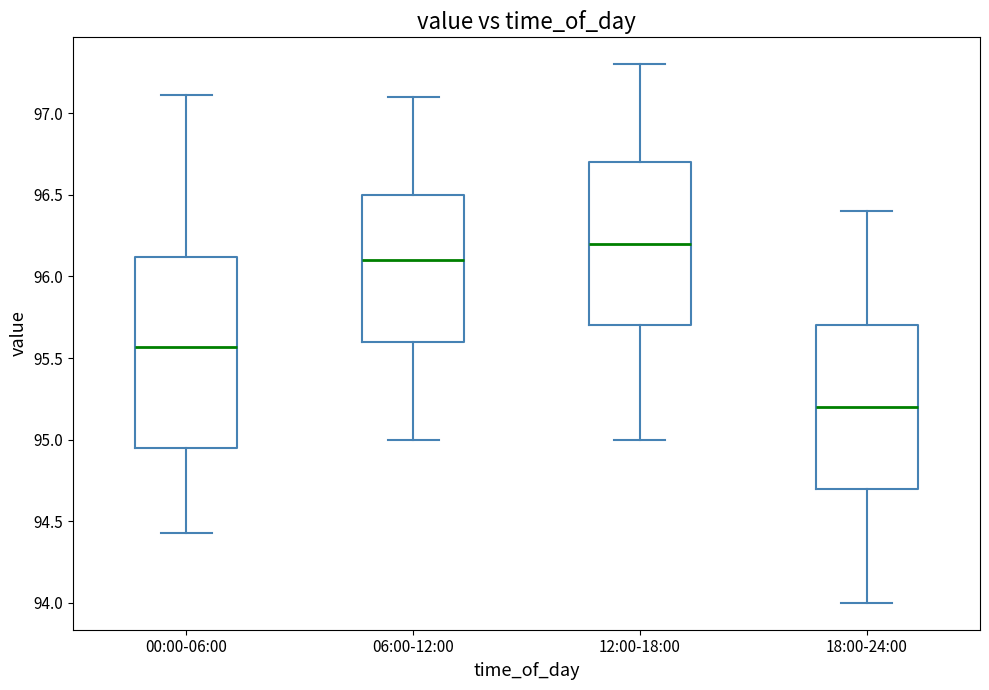

Reading left to right, transcribe this box plot: for each box, give where its median line is, the range the box spans, and where its two whiskers end, as read against the y-axis. The values are not printed on the chart, so give them approximately, as read against the axis.

00:00-06:00: median 95.55, box 94.95 to 96.10, whiskers 94.45 to 97.10
06:00-12:00: median 96.10, box 95.60 to 96.50, whiskers 95.00 to 97.10
12:00-18:00: median 96.20, box 95.70 to 96.70, whiskers 95.00 to 97.30
18:00-24:00: median 95.20, box 94.70 to 95.70, whiskers 94.00 to 96.40